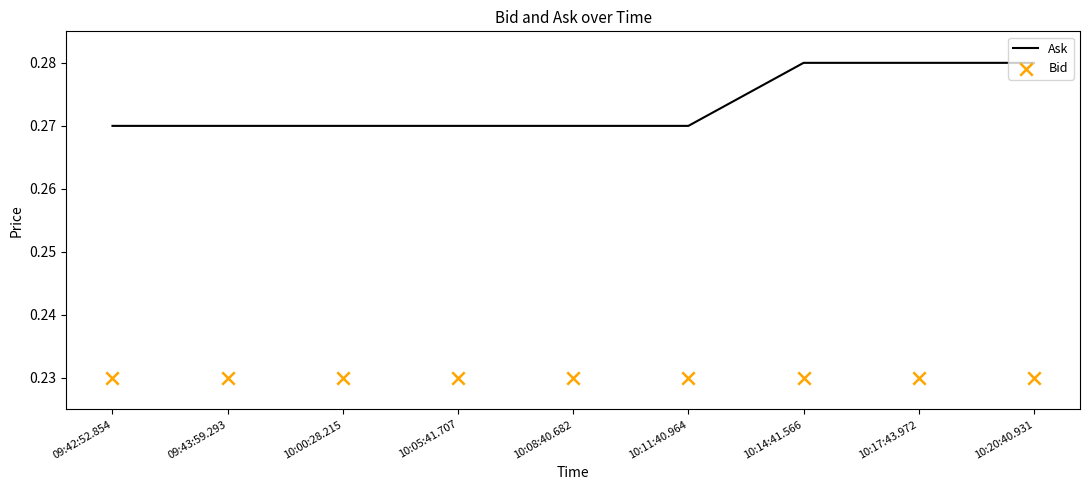

Which series contains the lowest Y value?

Bid